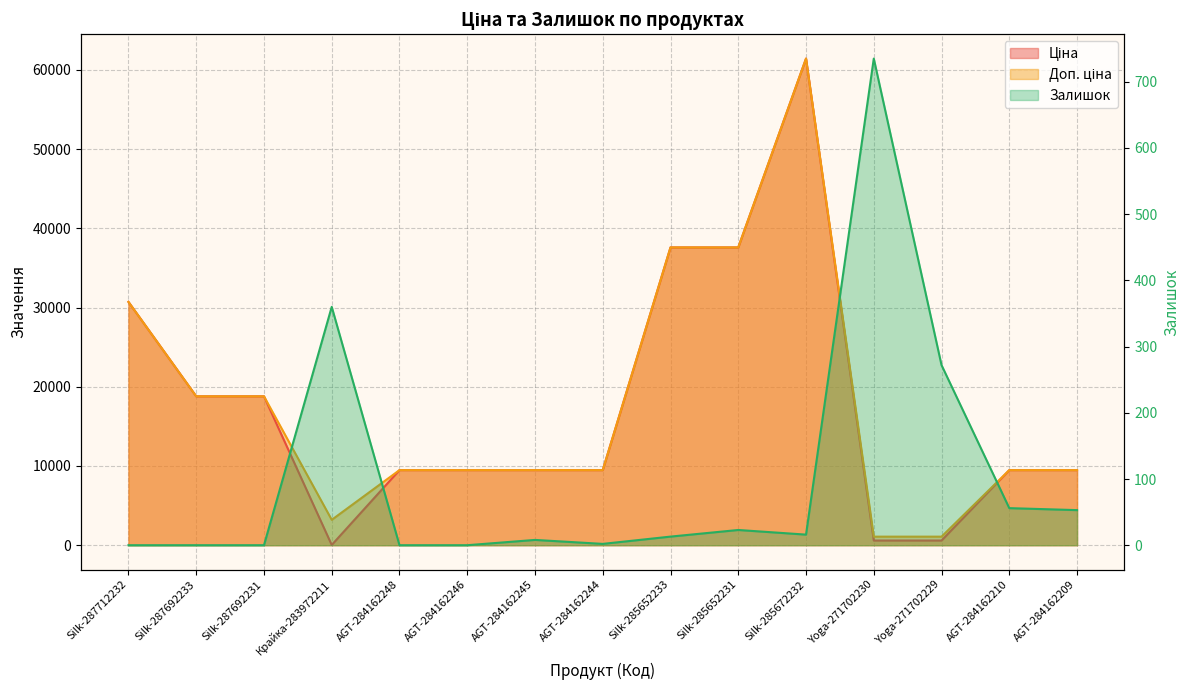

At which label does Доп. ціна first exceed 9480?

Silk-287712232